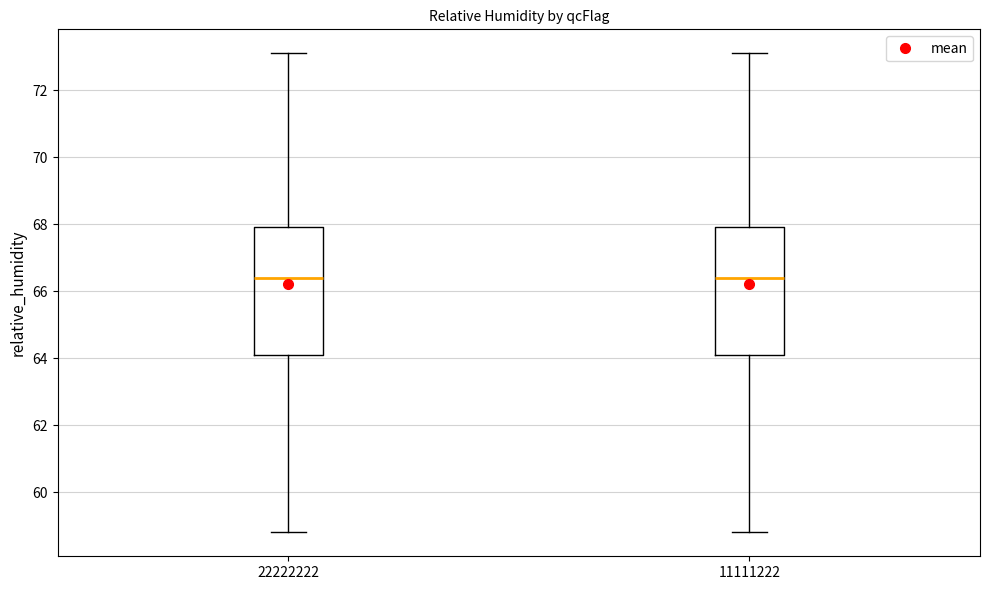

Reading left to right, transcribe this box plot: for each box, give where its median line is, the range the box spans, and where its two whiskers end, as read against the y-axis. The values are not printed on the chart, so give them approximately, as read against the axis.

22222222: median 66.4, box 64.2 to 68.0, whiskers 58.8 to 73.2
11111222: median 66.4, box 64.2 to 68.0, whiskers 58.8 to 73.2